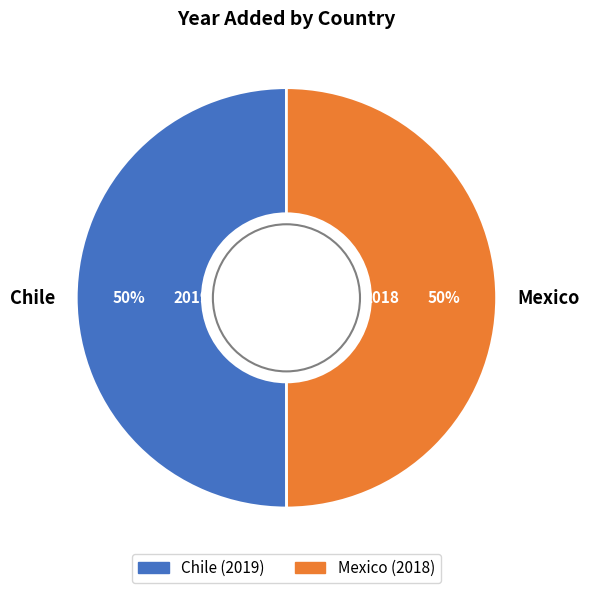

The Mexico slice represents 50% of the pie. True or false?

True